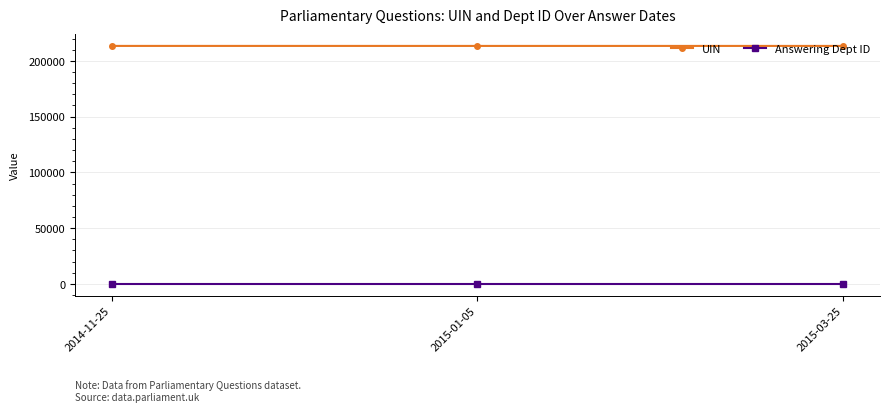

What is the label of the 3rd point from the left?

2015-03-25